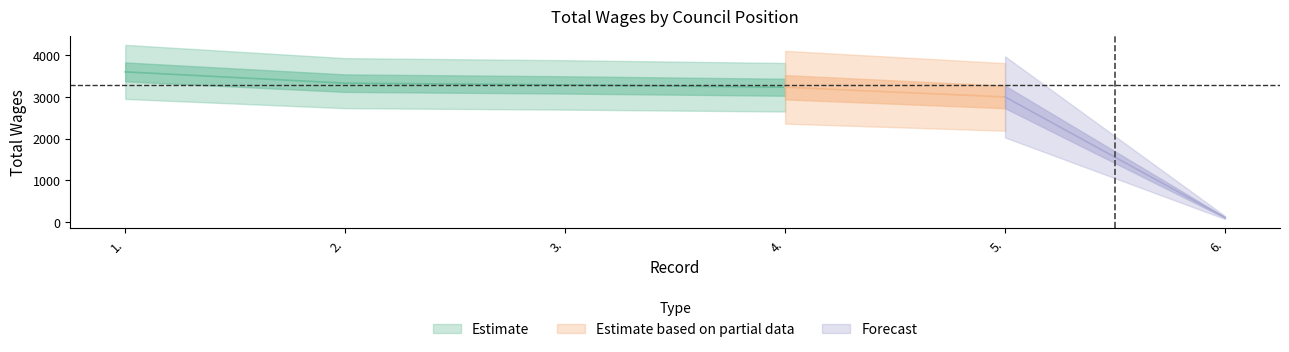

Rank the categories by value from lowest to highest.

6., 5., 4., 3., 2., 1.